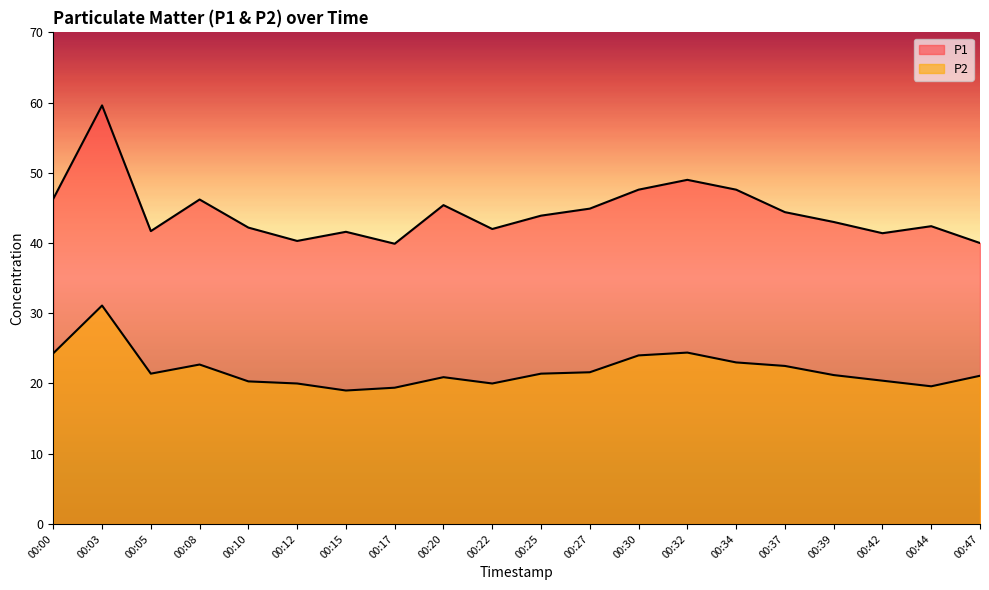

What is the smallest value displayed?

19.0